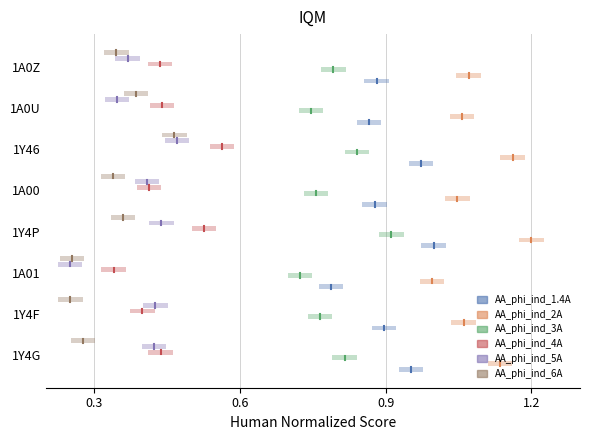

The value of AA_phi_ind_2A at 0.3 is -0.1. True or false?

False